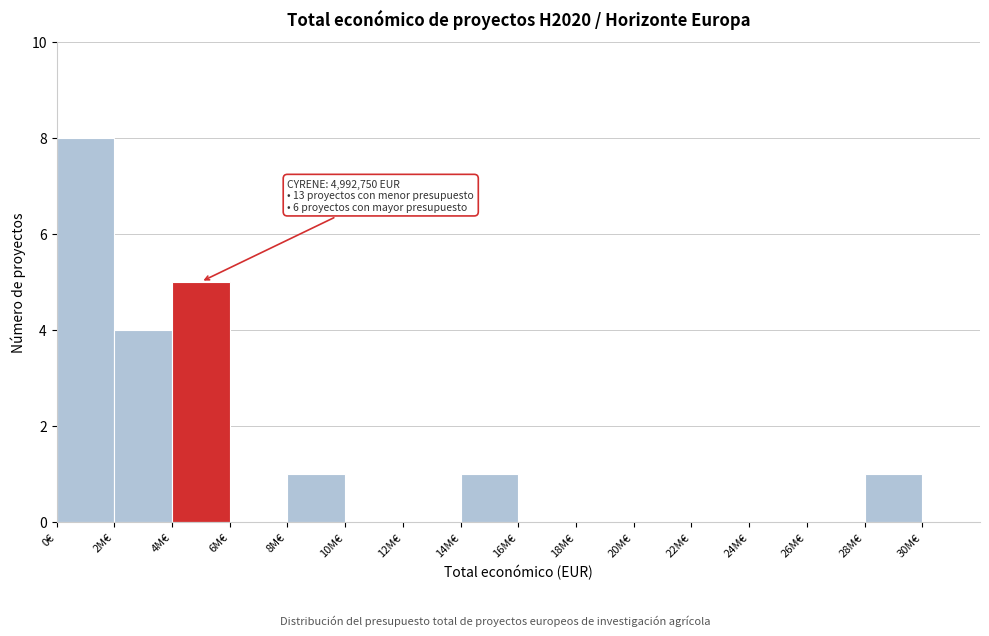

Reading right to left, what are all the values shown in this chart?

30M€=0	28M€=1	26M€=0	24M€=0	22M€=0	20M€=0	18M€=0	16M€=0	14M€=1	12M€=0	10M€=0	8M€=1	6M€=0	4M€=5	2M€=4	0€=8